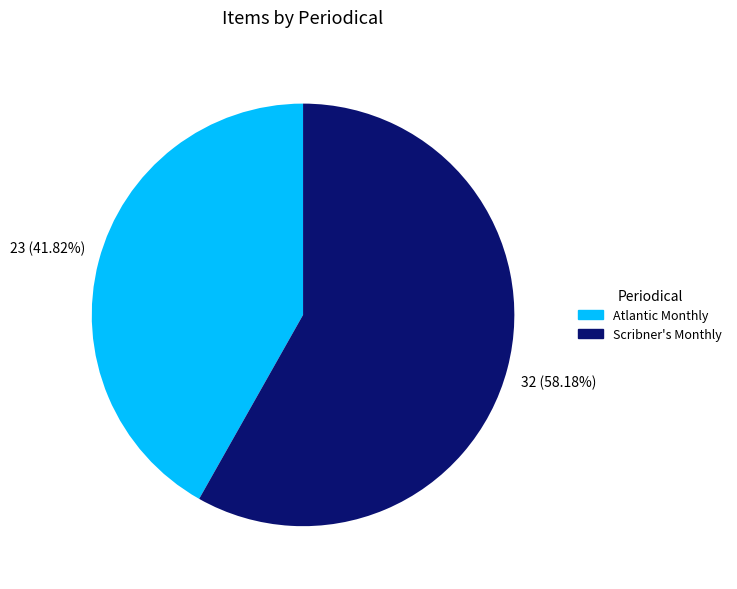

Between Scribner's Monthly and Atlantic Monthly, which is larger?

Scribner's Monthly